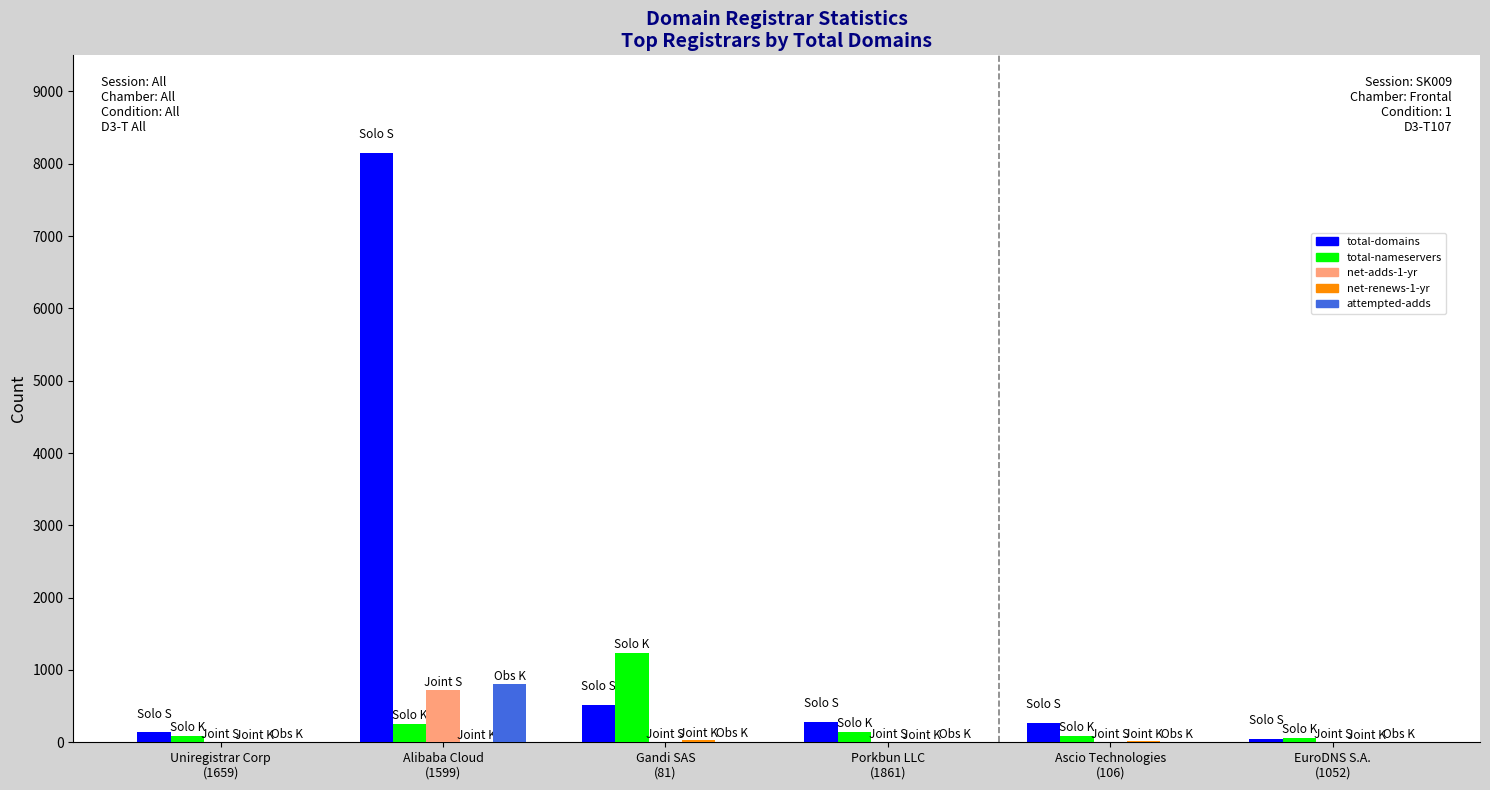

What is the highest value of the total-domains series?

8151